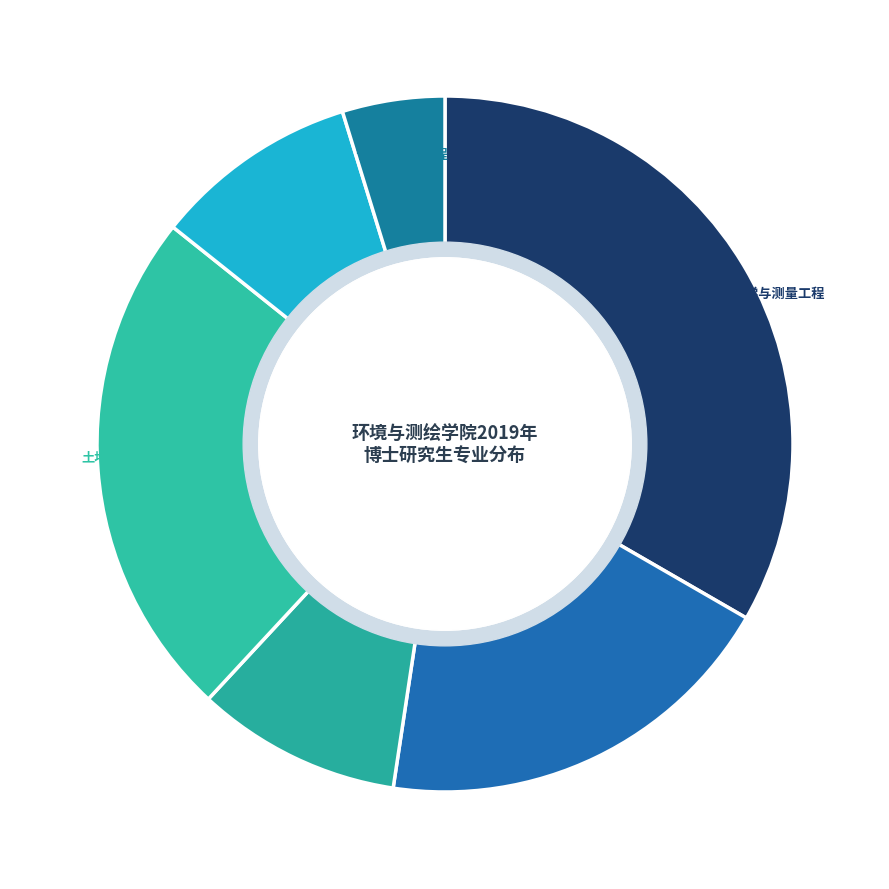

Is it true that 环境工程 is 1% of the pie?

False